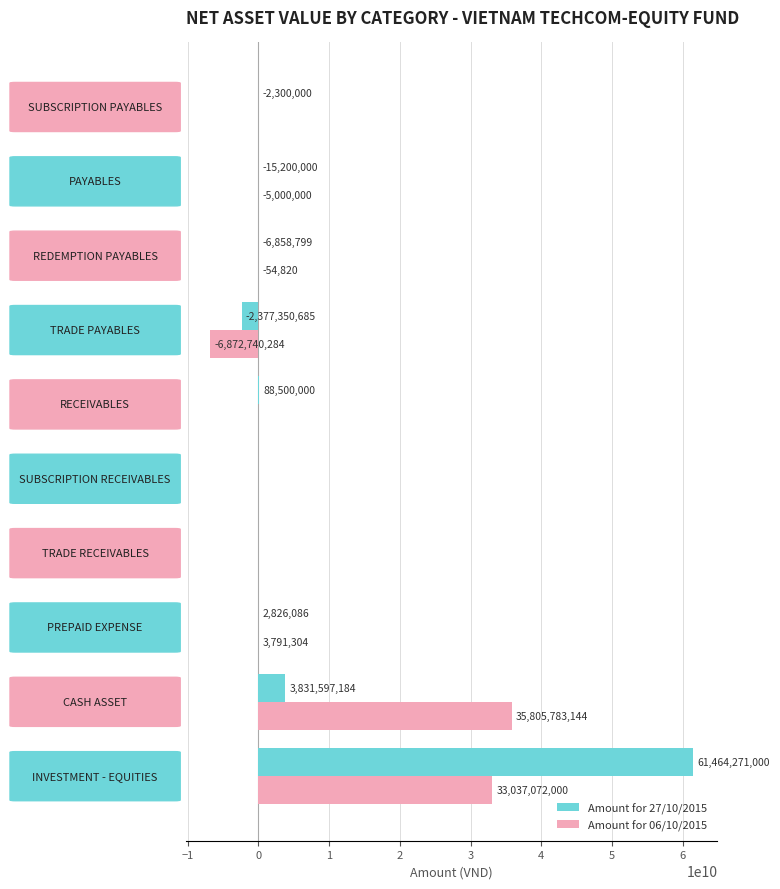

Which series has the largest total across all categories?

Amount for 27/10/2015